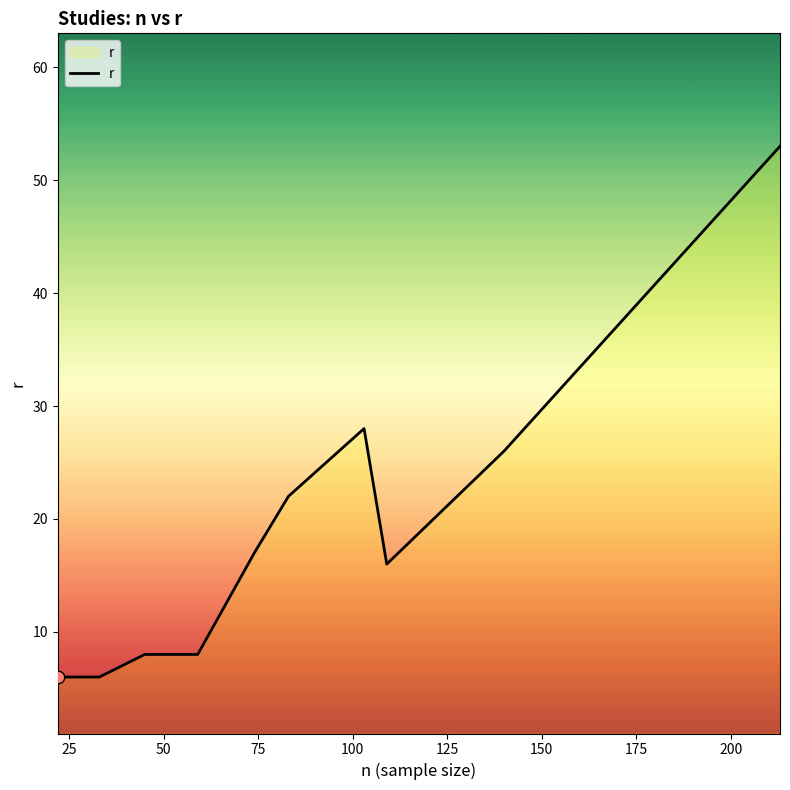

What is the minimum value shown in the chart?

6